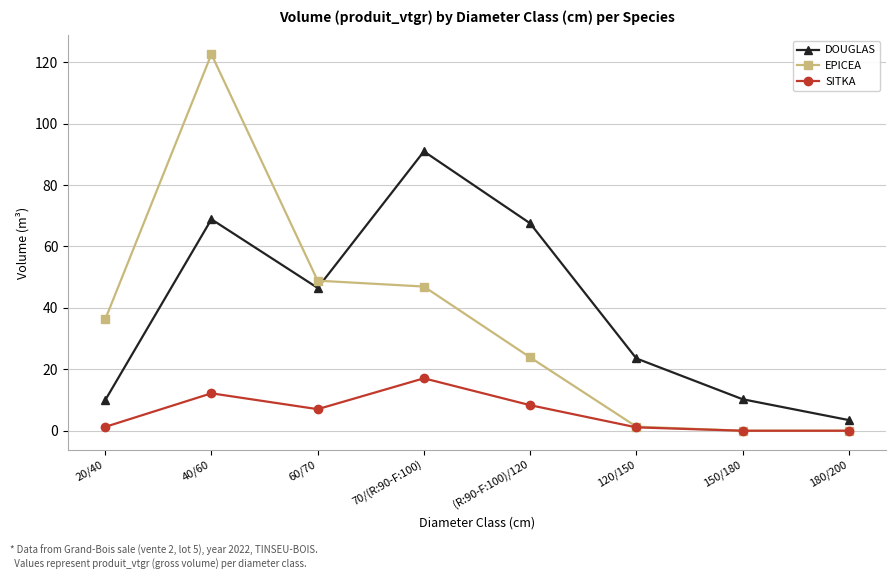

Which series has the largest total across all categories?

DOUGLAS